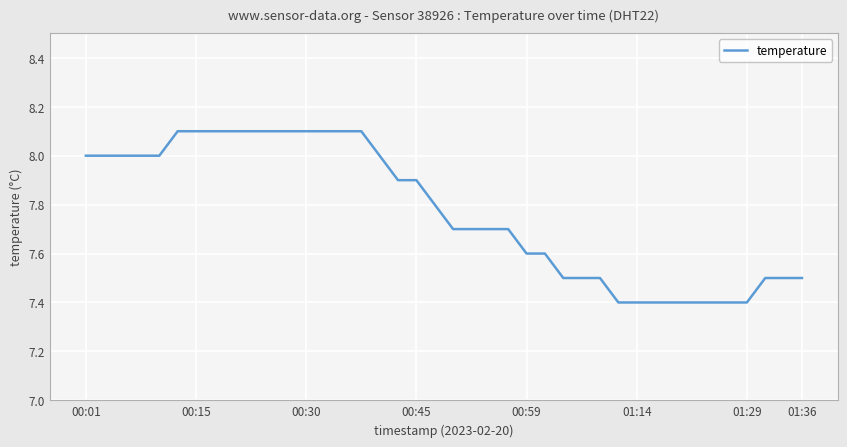

Does the chart have visible grid lines?

Yes